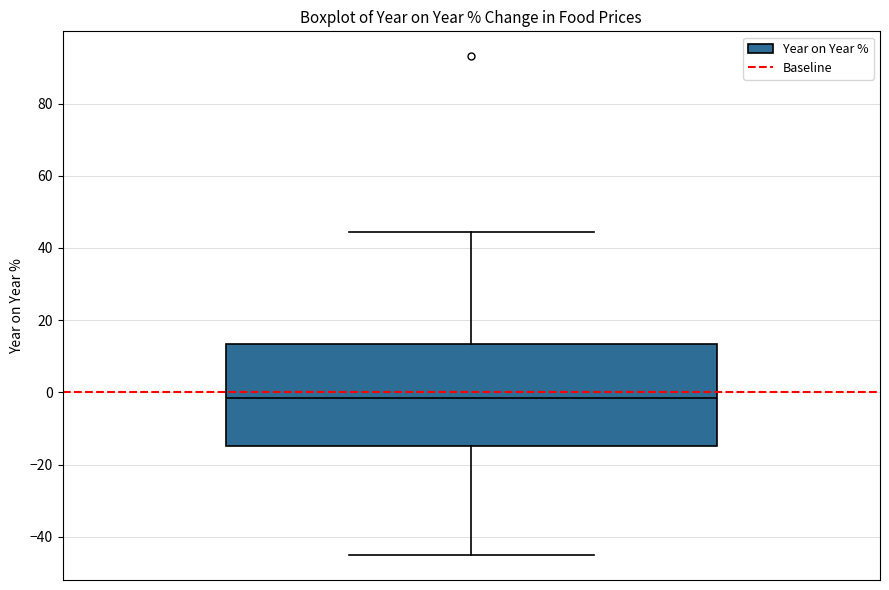

Read this box plot against the y-axis: the position of the median line, the range covered by the box, and the ends of both whiskers. The values are not printed on the chart, so give them approximately, as read against the axis.

median -2, box -14 to 14, whiskers -46 to 44